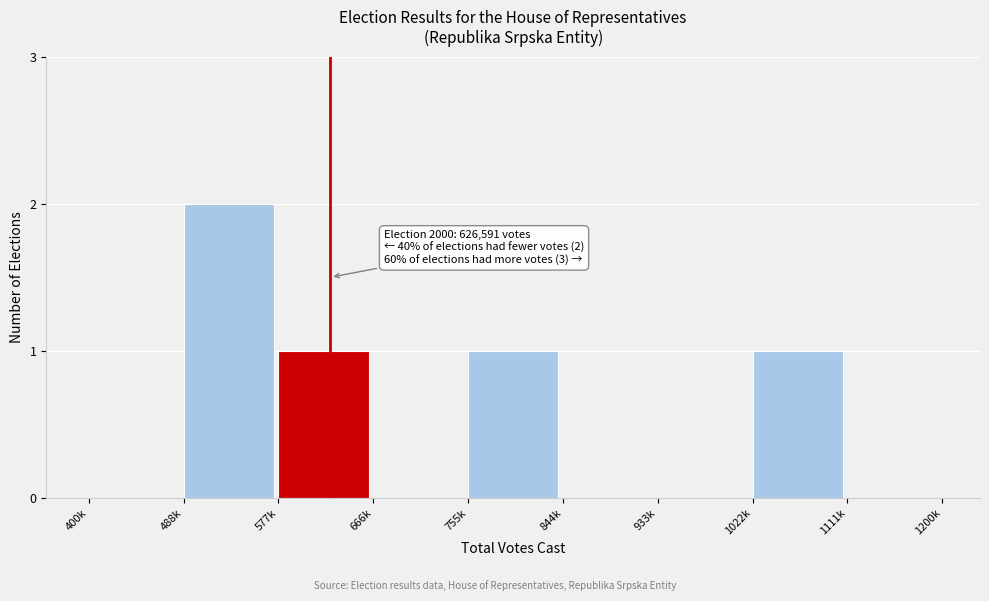

Reading left to right, transcribe all the data shown in this chart.

400k=0	488k=2	577k=1	666k=0	755k=1	844k=0	933k=0	1022k=1	1111k=0